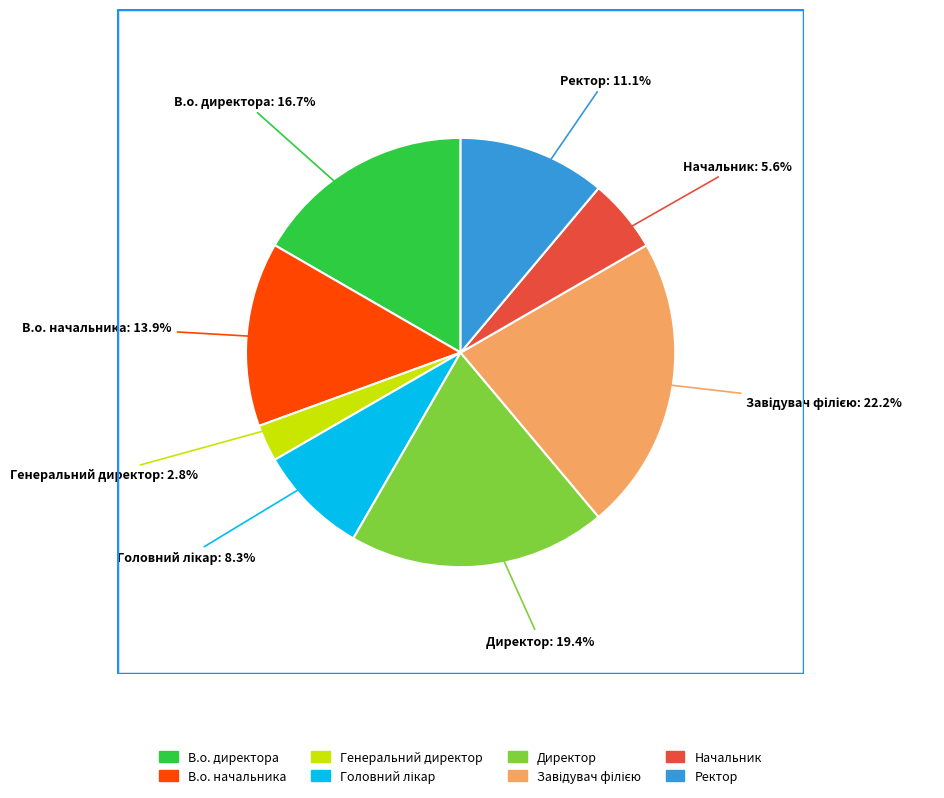

Between Директор and Генеральний директор, which is larger?

Директор